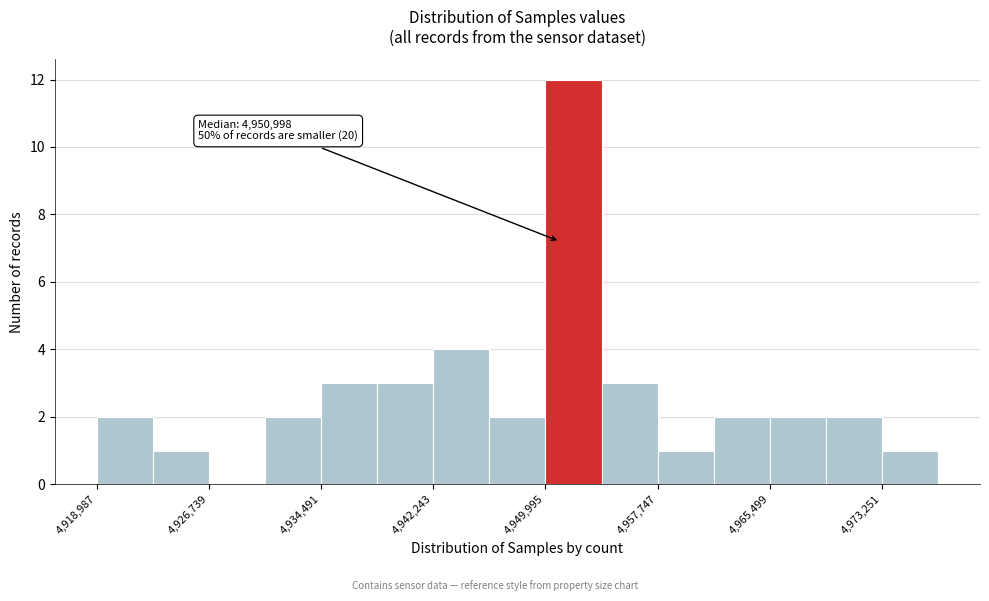

Around what value on the x-axis is the tallest bar? Give the approximate position of its centre, as read against the axis.

4952000